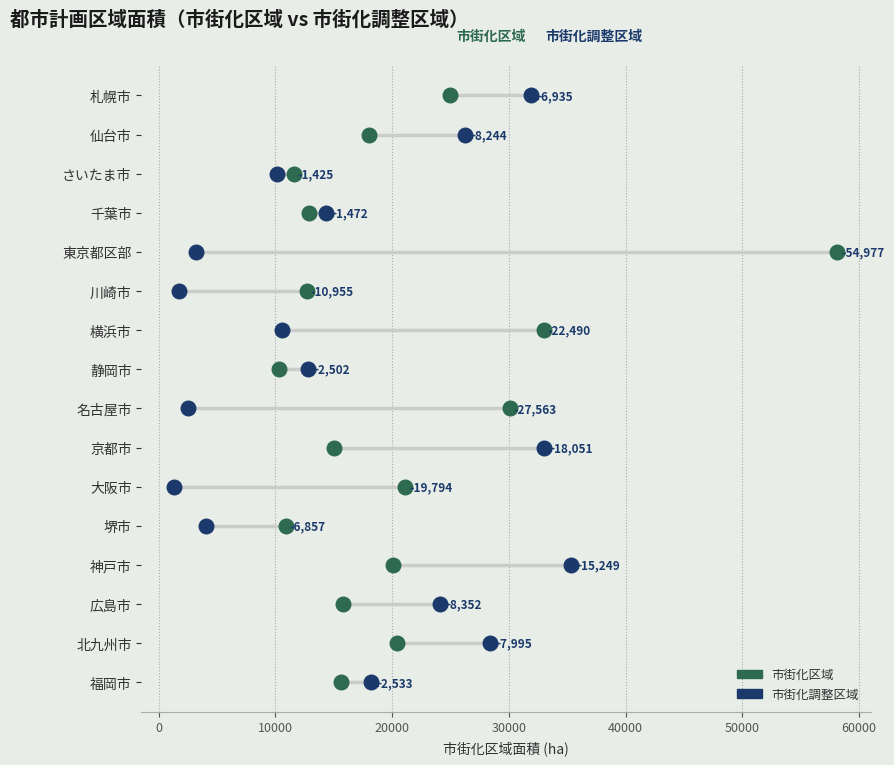

What are all the series names shown in the legend?

市街化区域, 市街化調整区域